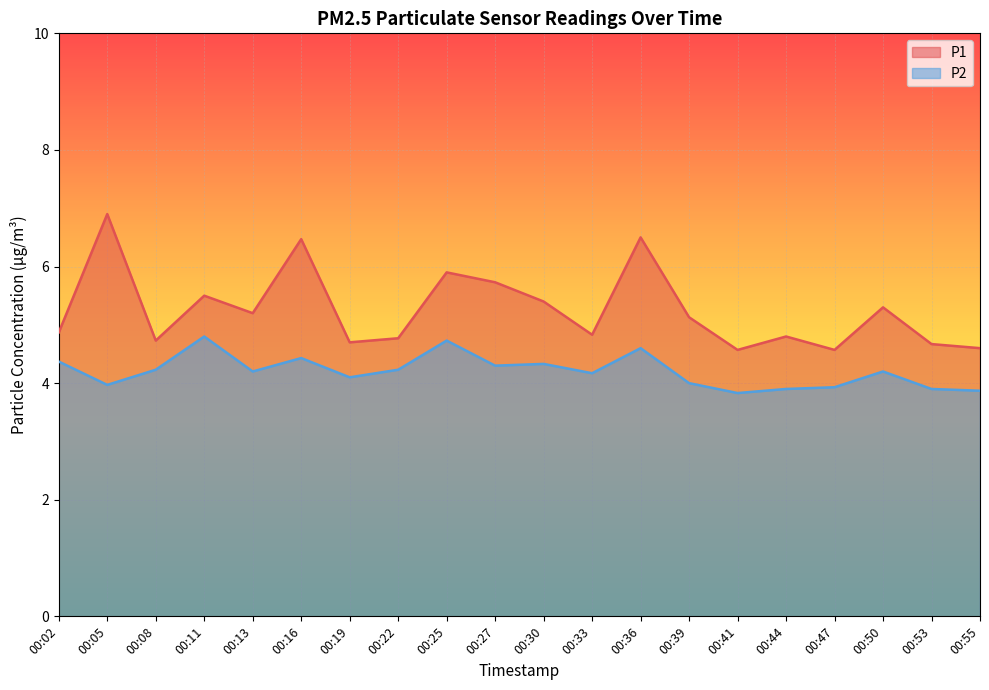

The P2 series shows 4.2 at 00:50. True or false?

True